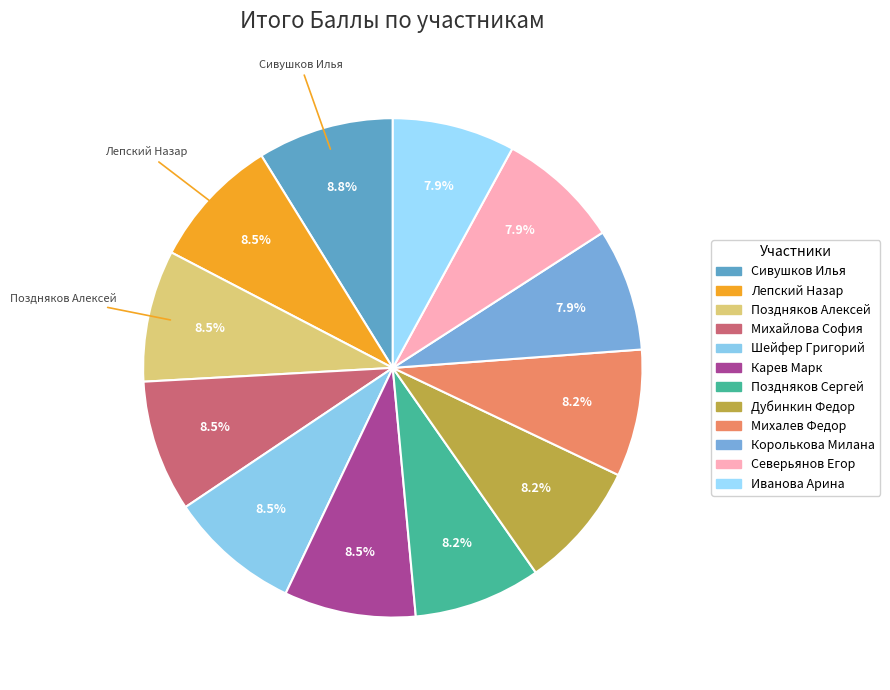

How many segments does this pie chart have?

12